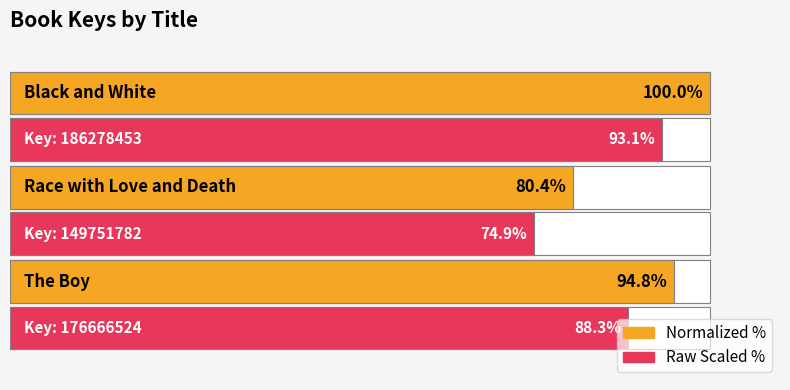

Does the chart contain any negative values?

No